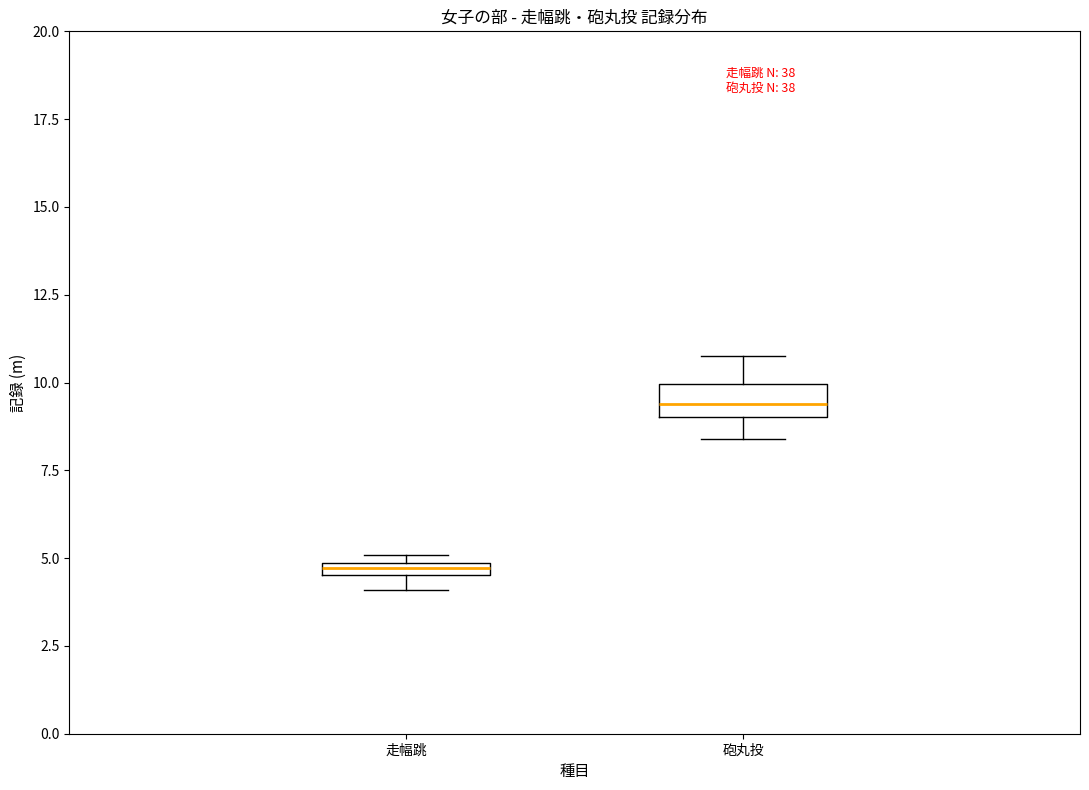

Where is the lower edge of the box for 砲丸投 on the y-axis? The values are not printed on the chart, so give them approximately, as read against the axis.

9.0